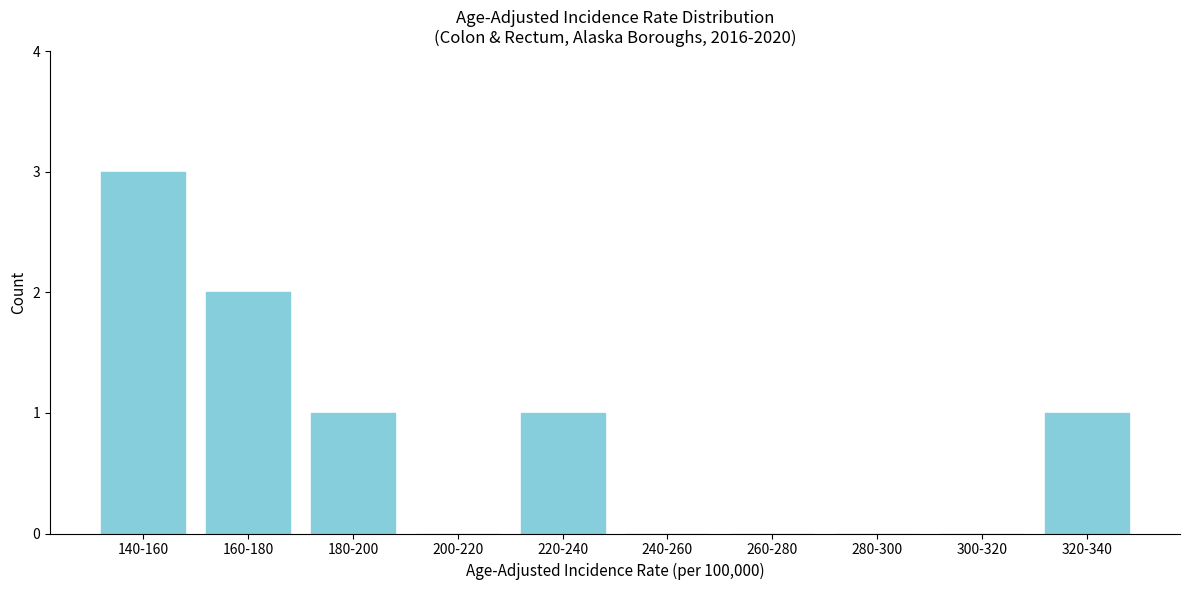

Reading right to left, list all the values displayed in this chart.

320-340=1	300-320=0	280-300=0	260-280=0	240-260=0	220-240=1	200-220=0	180-200=1	160-180=2	140-160=3